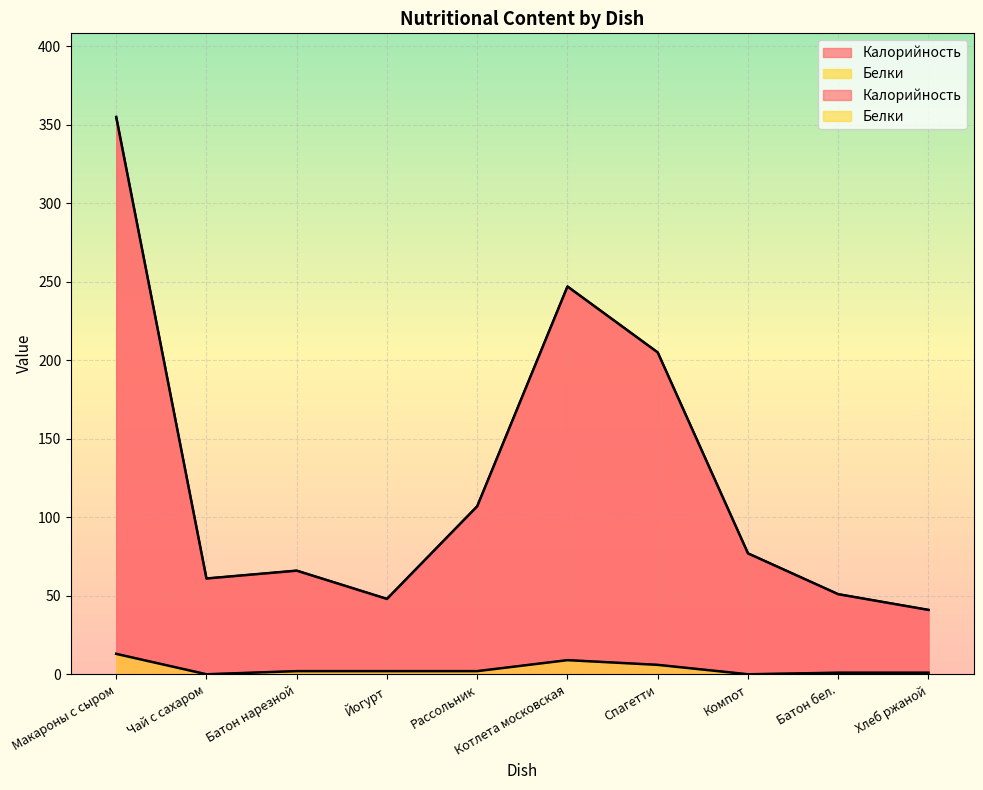

Reading right to left, what are all the values shown in this chart?

Калорийность: 41	51	77	205	247	107	48	66	61	355
Белки: 1	1	0	6	9	2	2	2	0	13